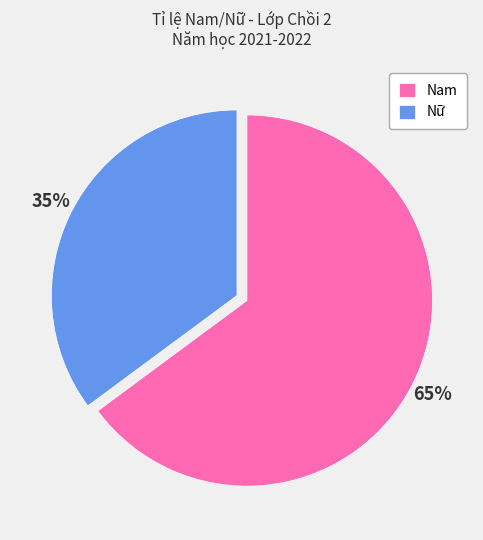

To the nearest percent, what is the average slice percentage?

50%